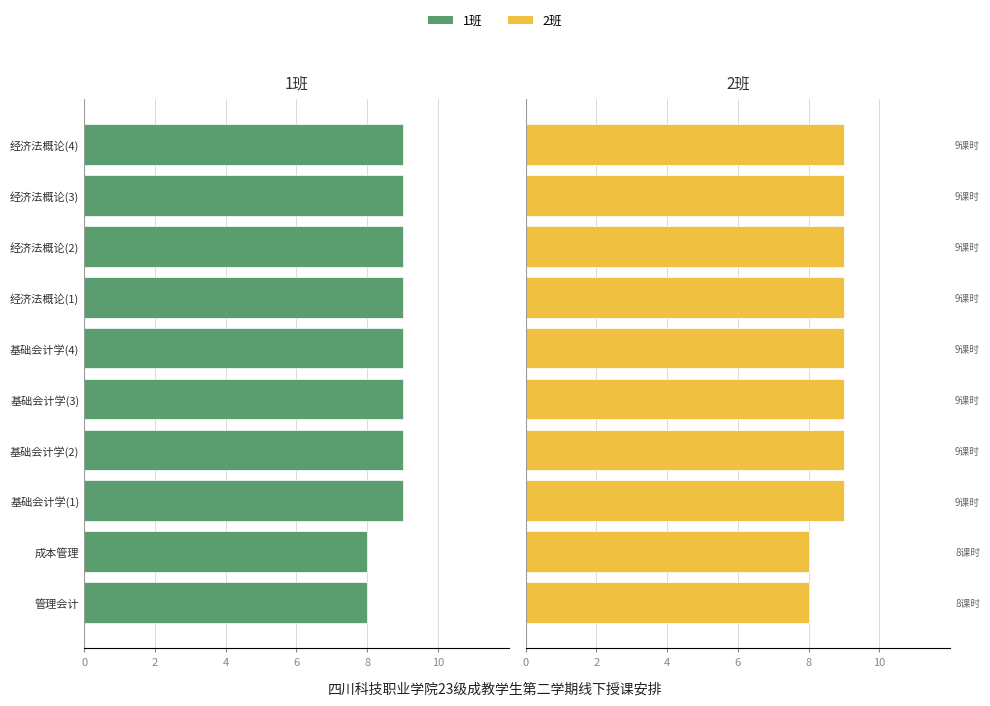

Rank the series at 经济法概论(1) from highest to lowest value.

2班, 1班